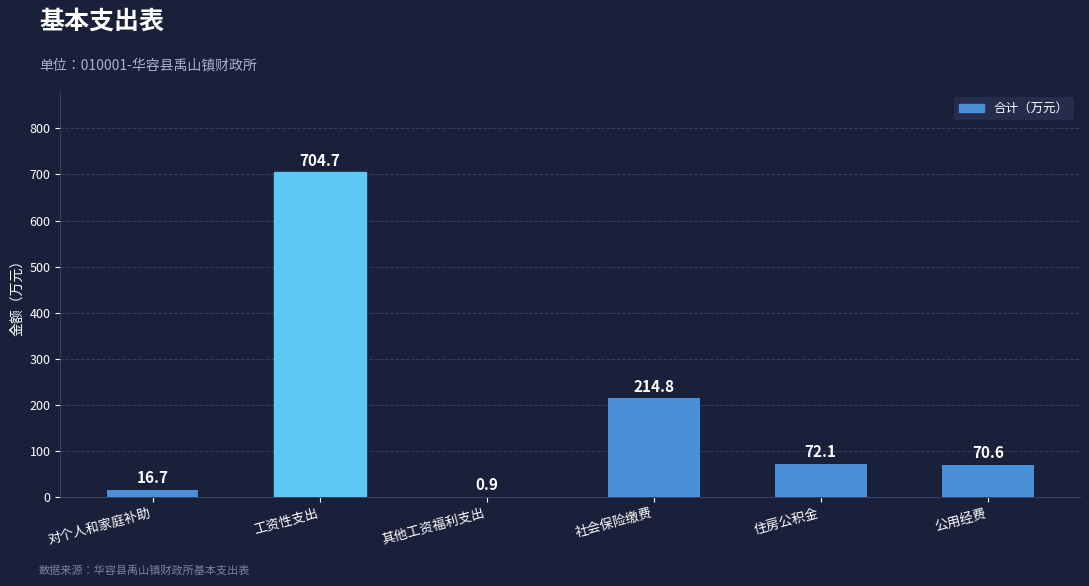

Where does the data first go above 72?

工资性支出